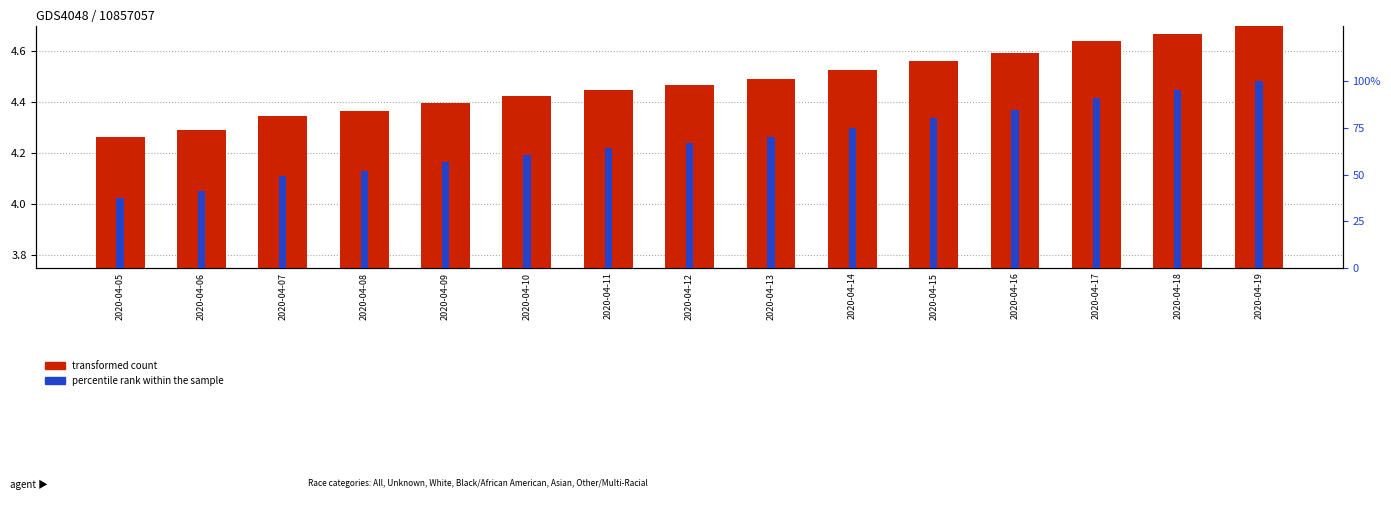

Rank the categories by percentile rank within the sample value from highest to lowest.

2020-04-19, 2020-04-18, 2020-04-17, 2020-04-16, 2020-04-15, 2020-04-14, 2020-04-13, 2020-04-12, 2020-04-11, 2020-04-10, 2020-04-09, 2020-04-08, 2020-04-07, 2020-04-06, 2020-04-05